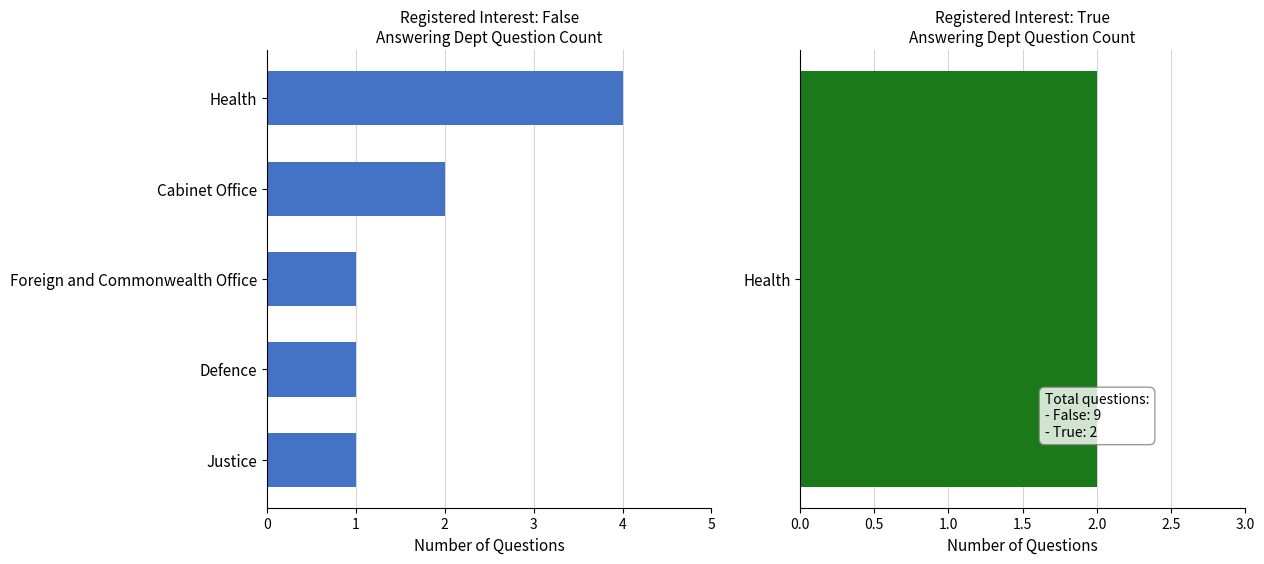

True or false: the data shows 4 at 0.

True